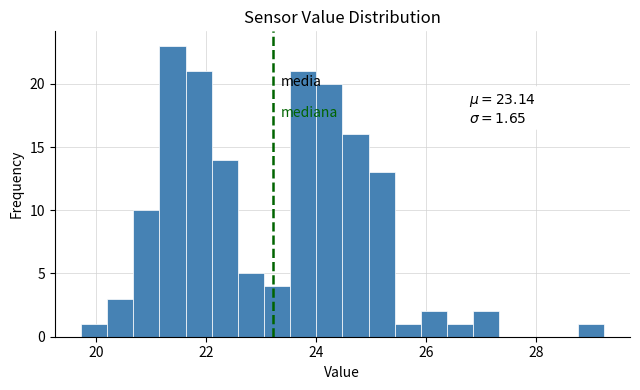

Read against the x-axis, roughly where is the centre of the tallest bar?

21.4